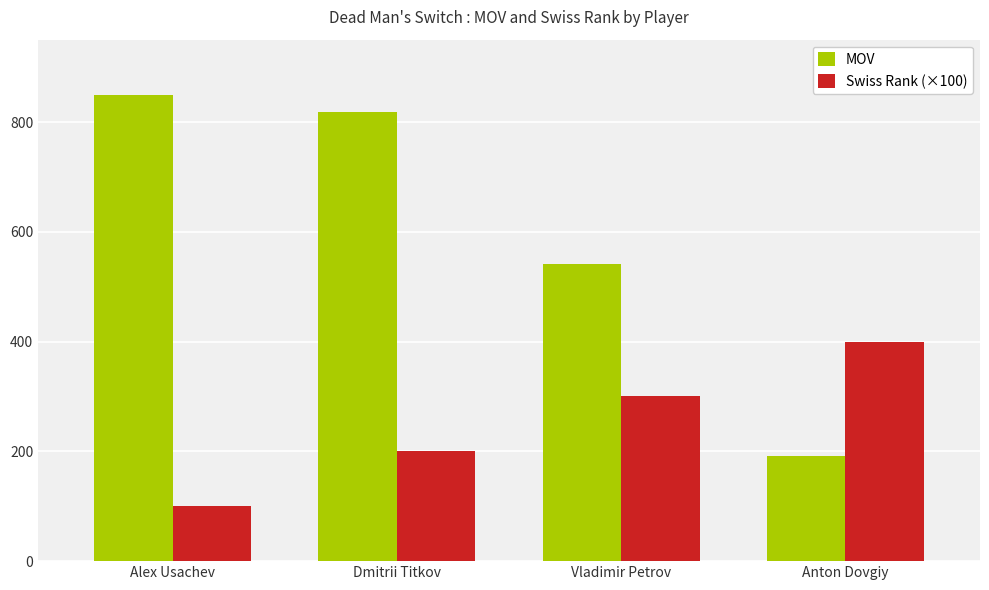

True or false: Swiss Rank (×100) has a value of 200 at Dmitrii Titkov.

True